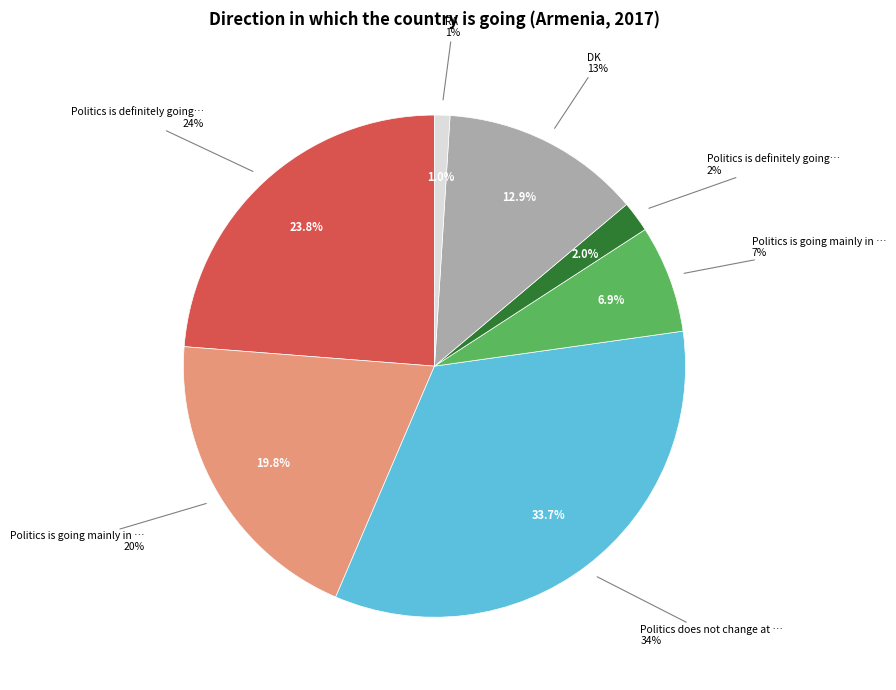

Rank the categories by value from lowest to highest.

RA, Politics is definitely going in the right direction, Politics is going mainly in the right direction, DK, Politics is going mainly in the wrong direction, Politics is definitely going in the wrong direction, Politics does not change at all